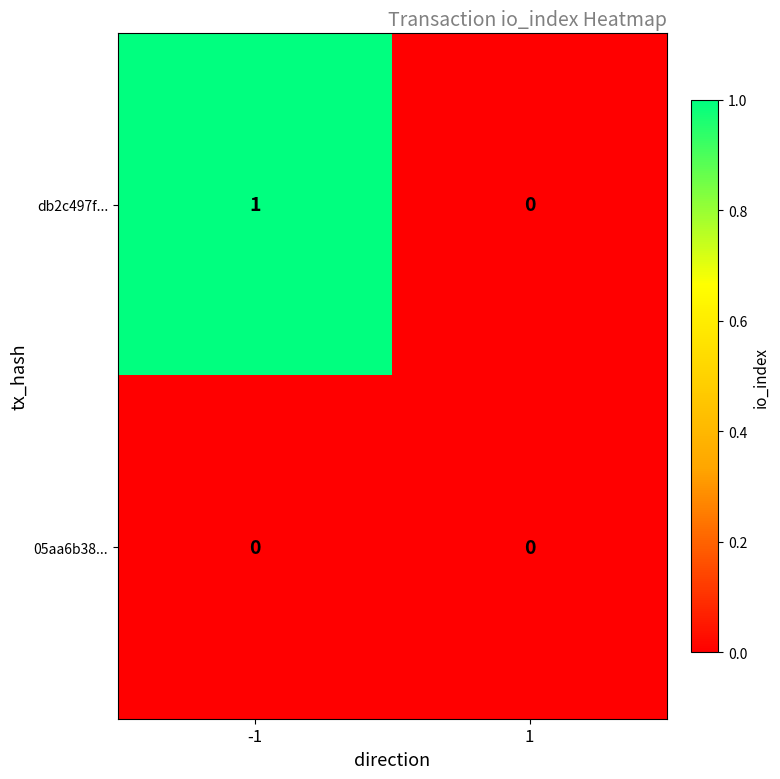

List the series in order of their peak value, highest first.

db2c497f..., 05aa6b38...